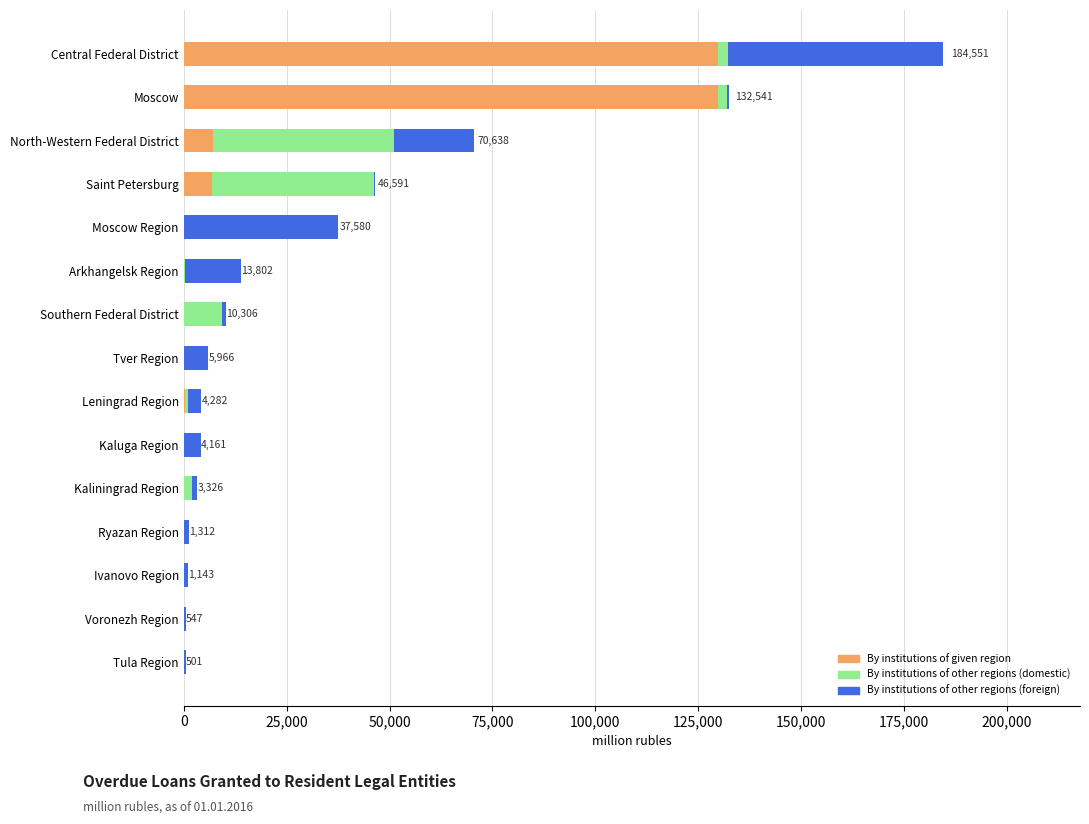

What is the total value across all series at North-Western Federal District?

70638